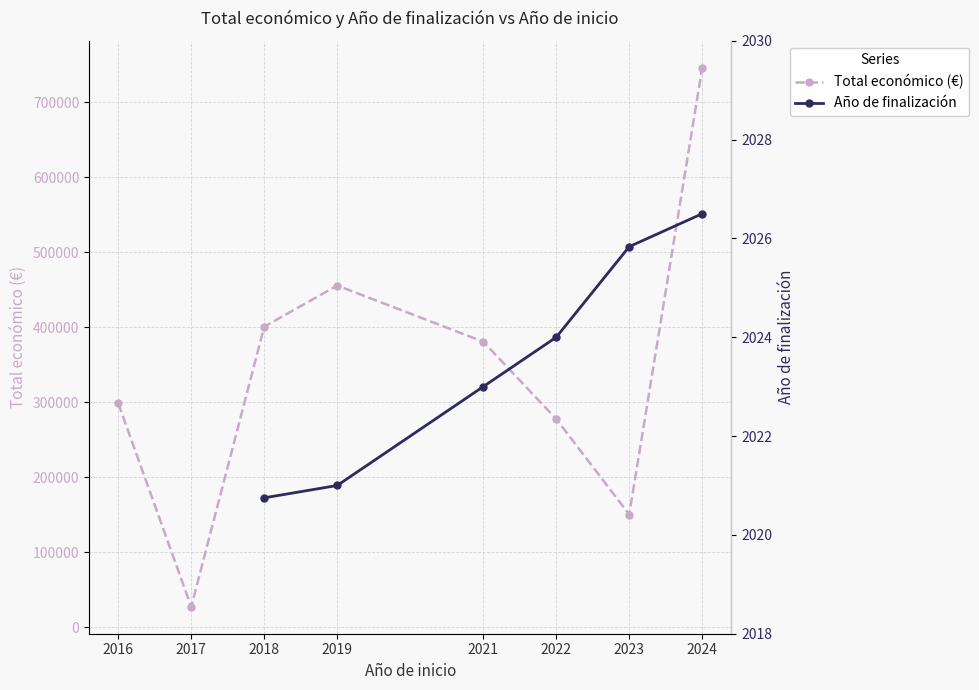

Between 2018 and 2017, which is larger?

2018